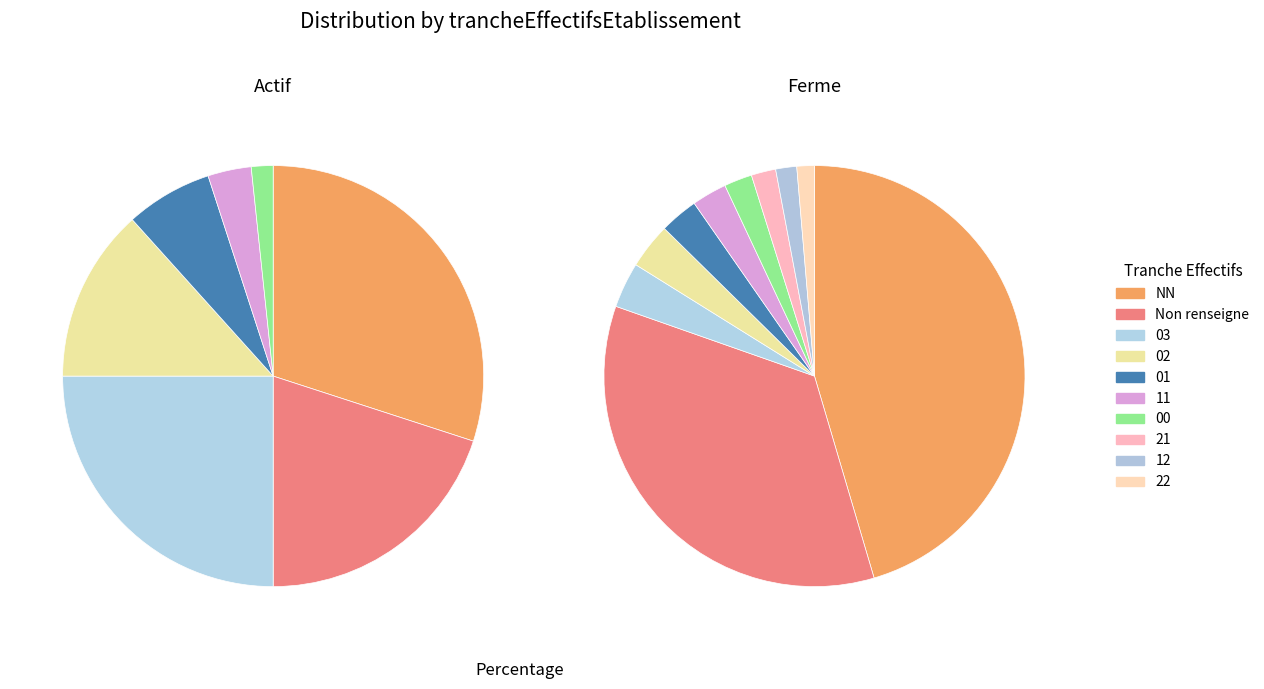

Combined, do 03 and  account for over 50%?

No